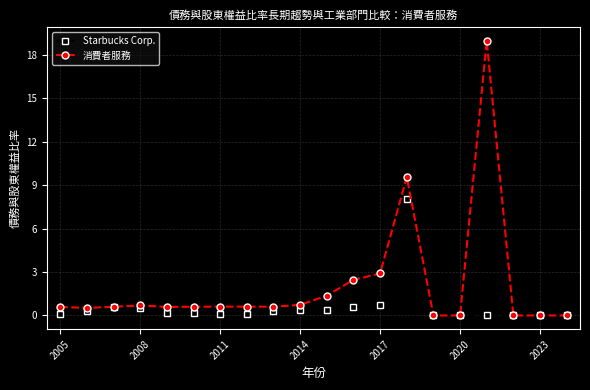

Rank the series by their maximum value, from highest to lowest.

消費者服務, Starbucks Corp.